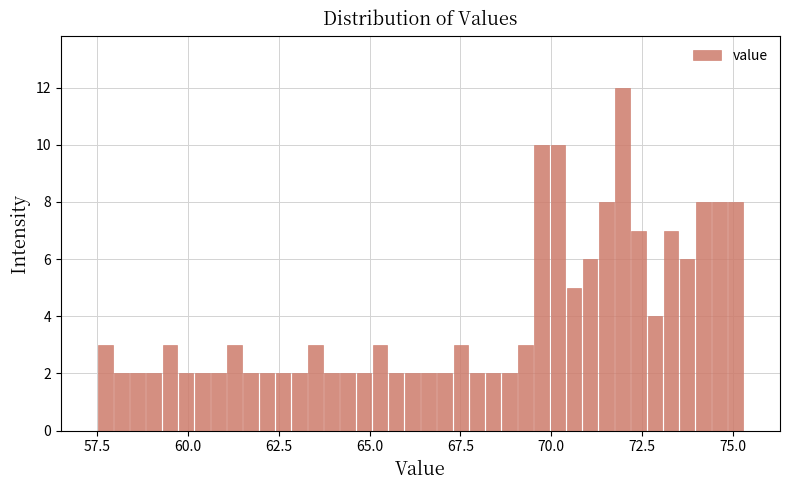

Around what value on the x-axis is the tallest bar? Give the approximate position of its centre, as read against the axis.

72.0